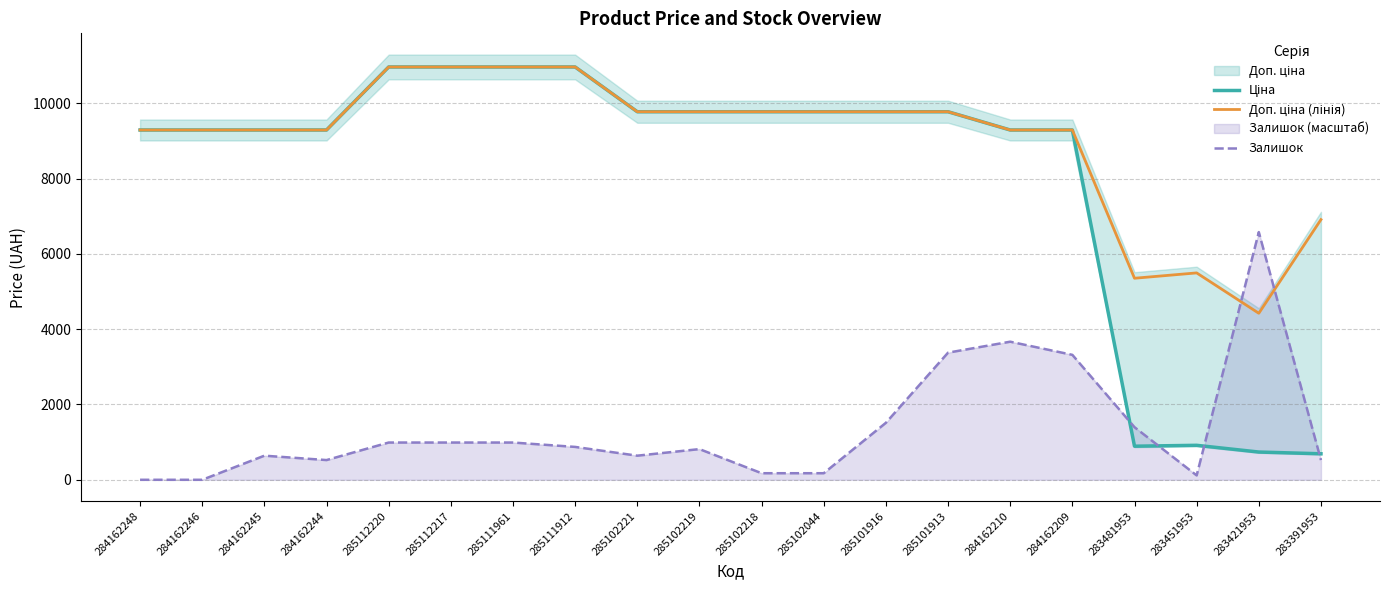

Read the Доп. ціна (лінія) value at 284162246.

9290.5